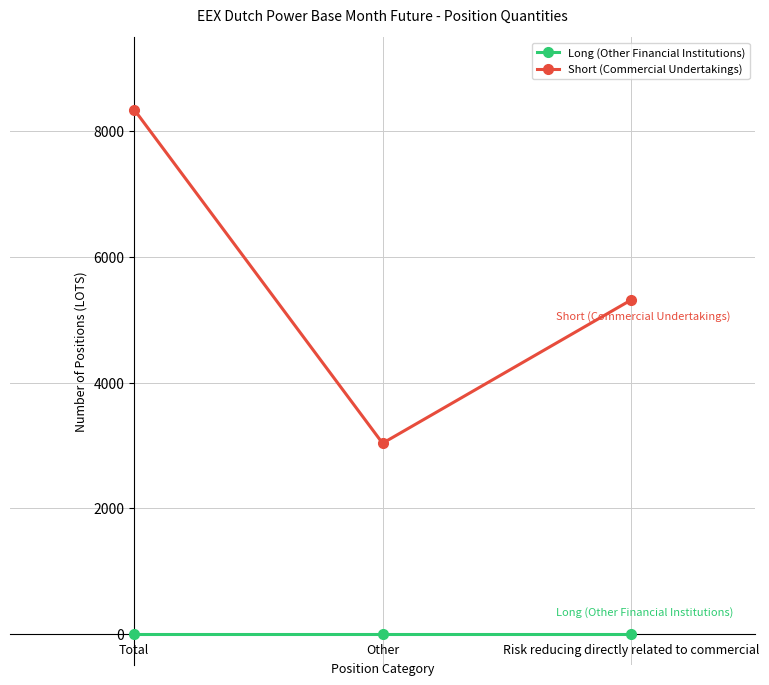

What is the total value across all series at Other?

3033